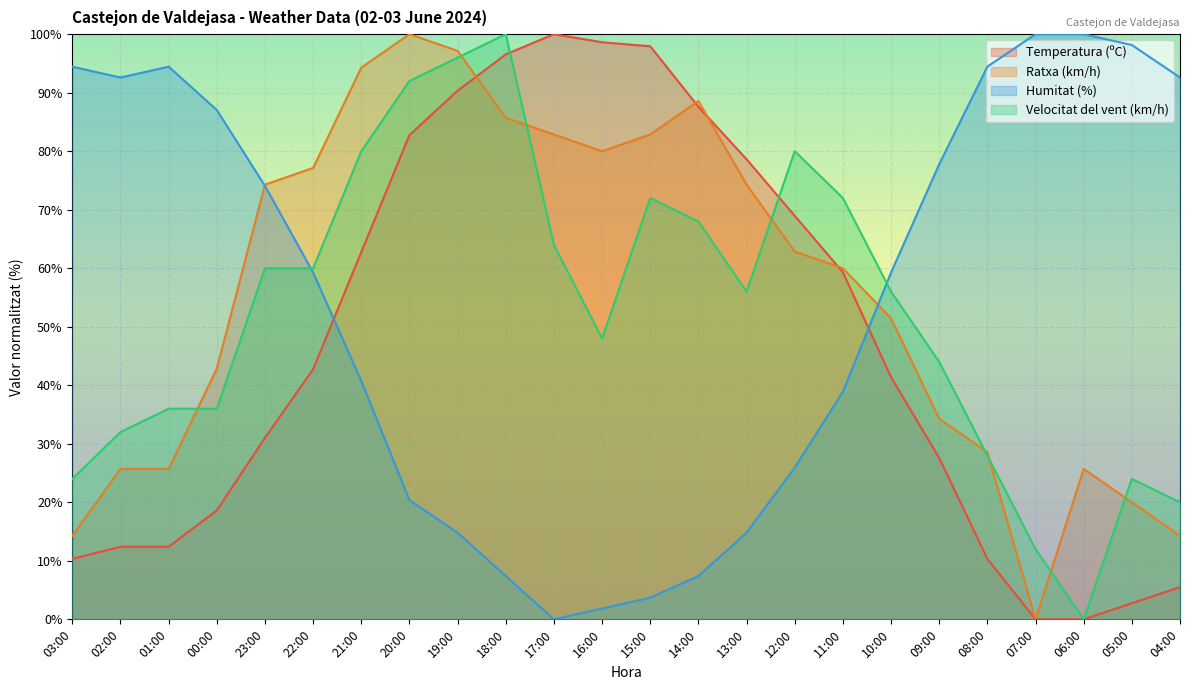

True or false: Temperatura (ºC) has a value of 6.9 at 23:00.

False